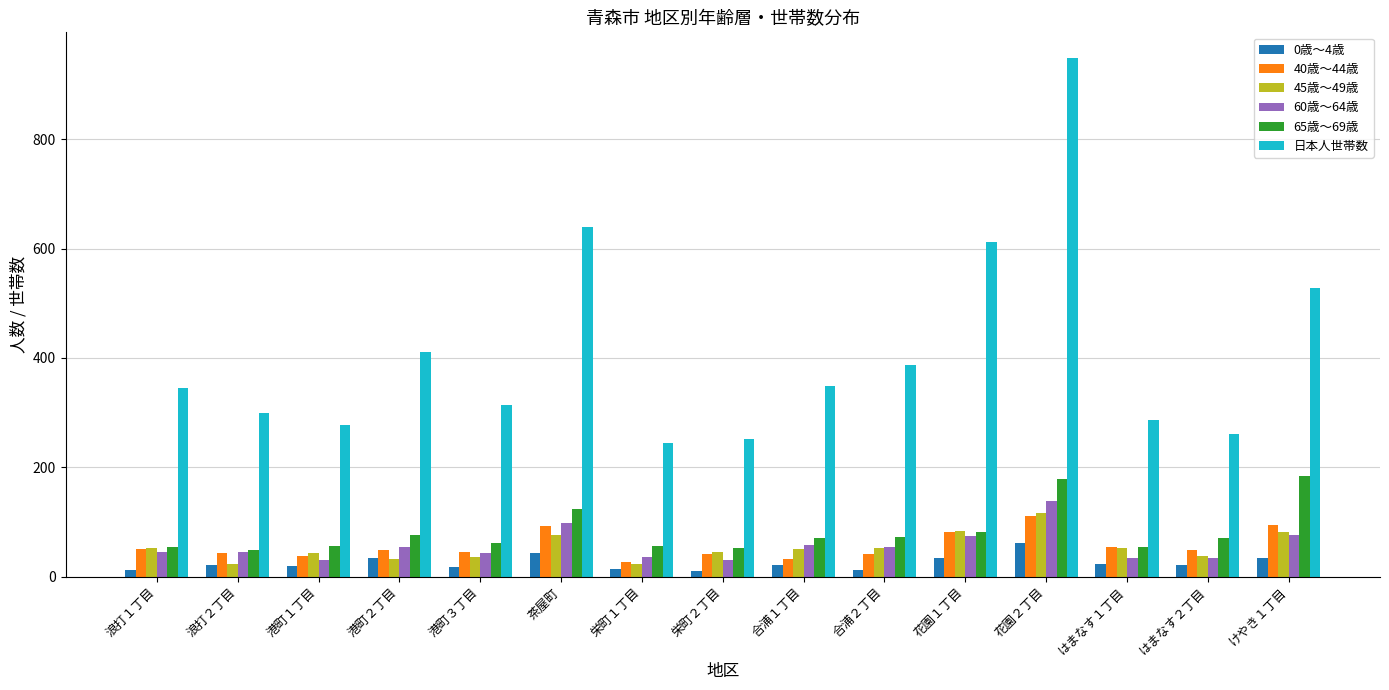

What is the minimum value for 日本人世帯数?

244